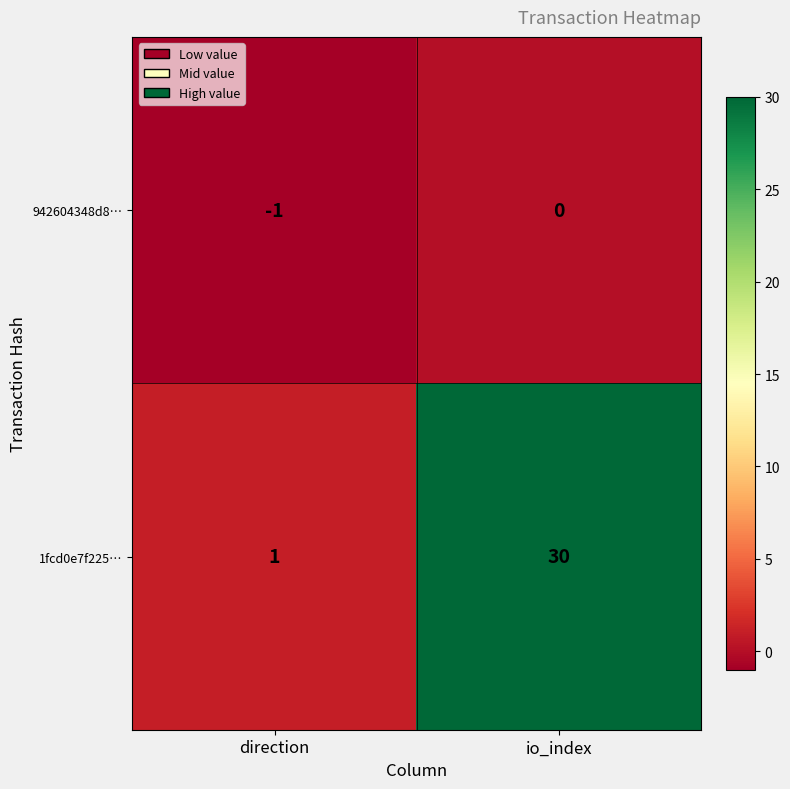

Is it true that 1fcd0e7f225… equals 18 at io_index?

False